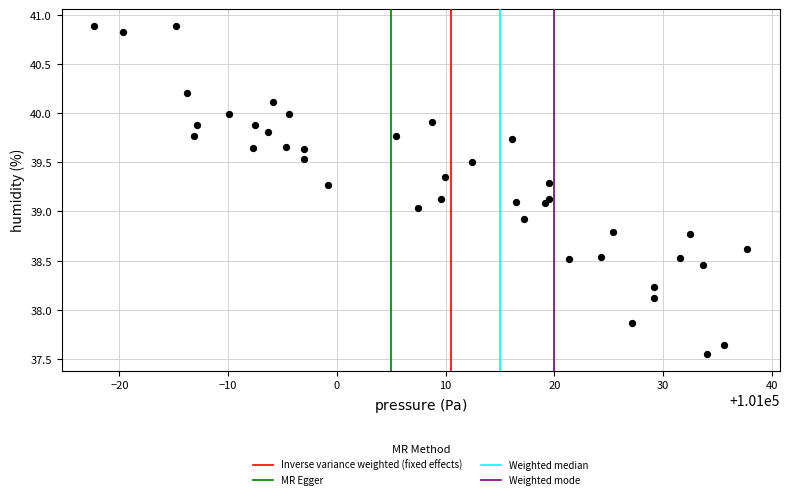

What is the range of Y values (max minus min)?

3.3